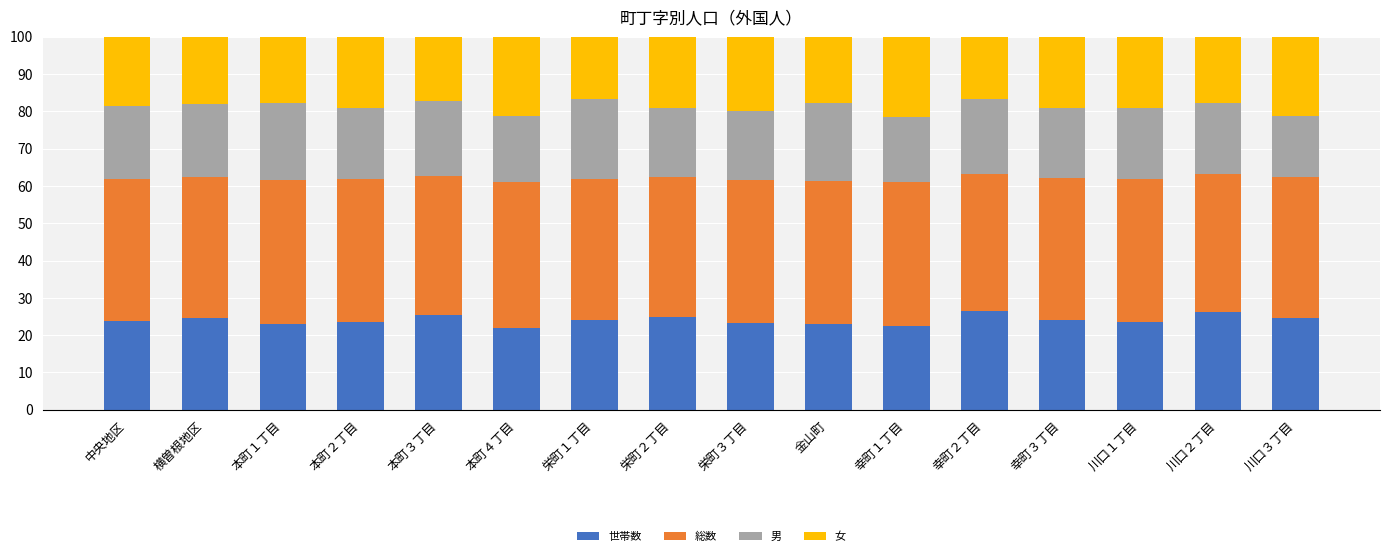

What is the minimum value for 世帯数?

21.9